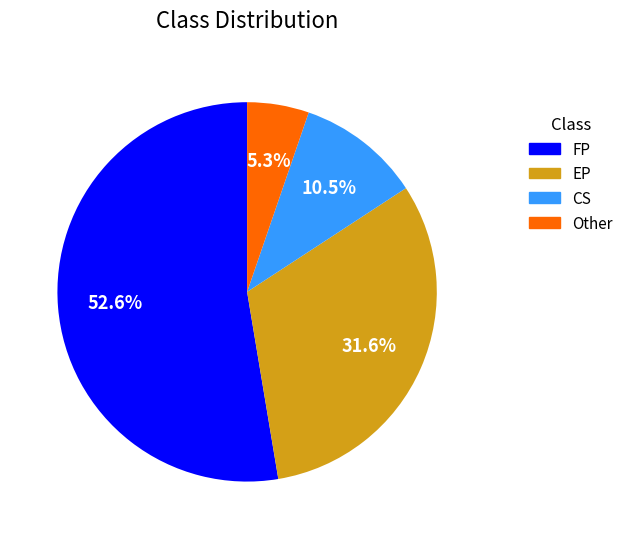

Does any single category account for the majority?

Yes